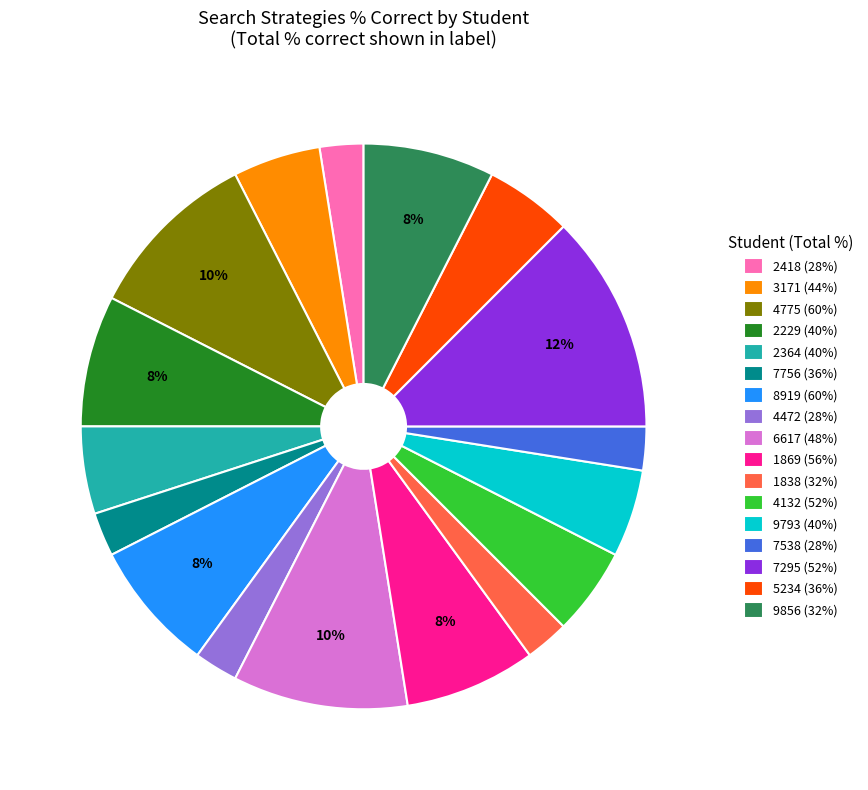

Combined, do 2364 (40%) and 1838 (32%) account for over 50%?

No